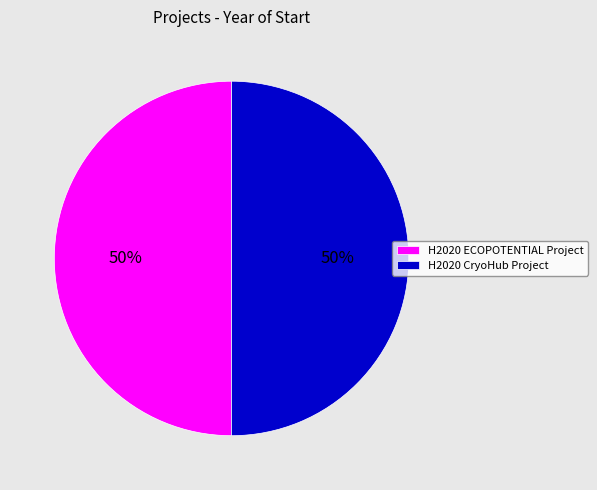

The H2020 ECOPOTENTIAL Project slice represents 50% of the pie. True or false?

True